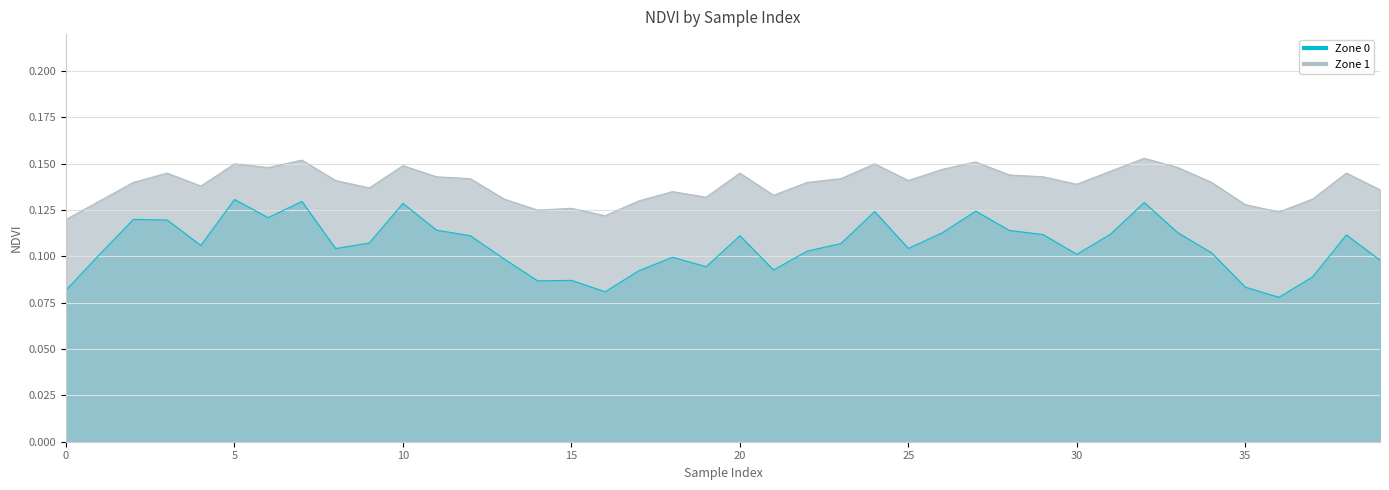

Rank the categories by Zone 1 value from lowest to highest.

0, 16, 36, 14, 15, 35, 1, 17, 13, 37, 19, 21, 18, 39, 9, 4, 30, 2, 22, 34, 8, 25, 12, 23, 11, 29, 28, 3, 20, 38, 31, 26, 6, 33, 10, 5, 24, 27, 7, 32